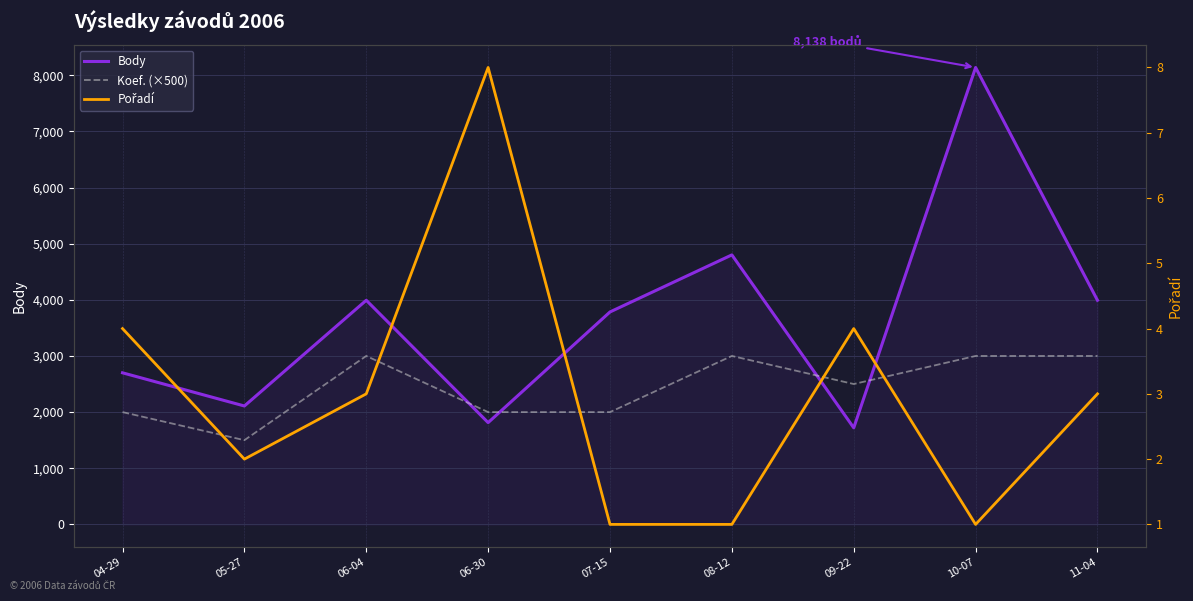

Which label corresponds to the smallest value in the chart?

07-15